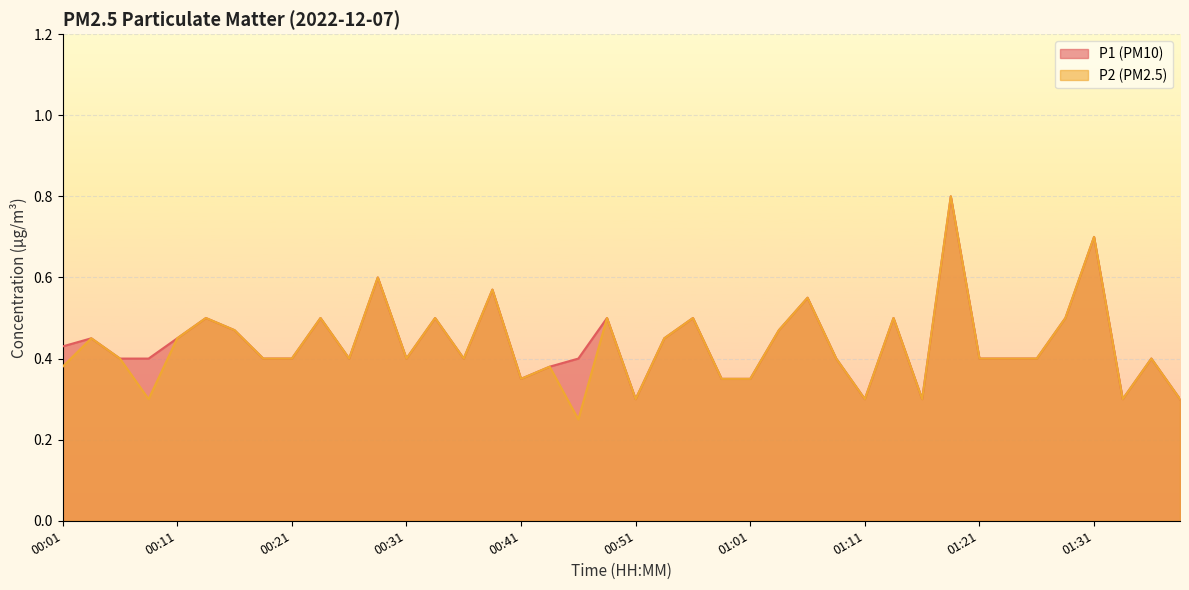

At how many categories does at least one series exceed 0?

40